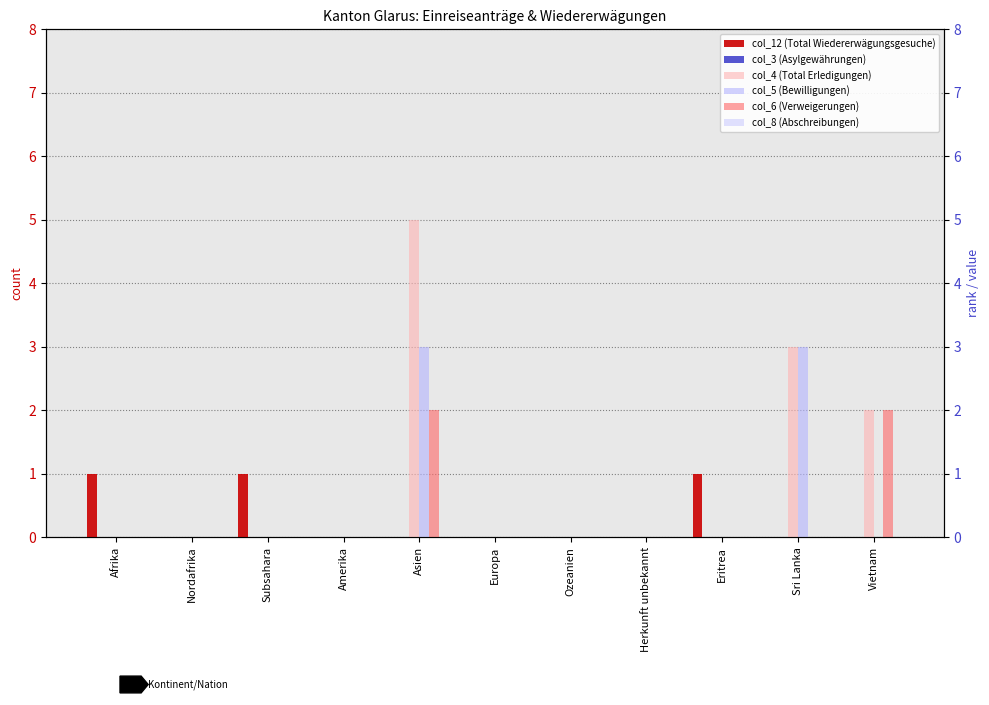

What is the difference between the maximum and minimum values in the col_12 (Total Wiedererwägungsgesuche) series?

1